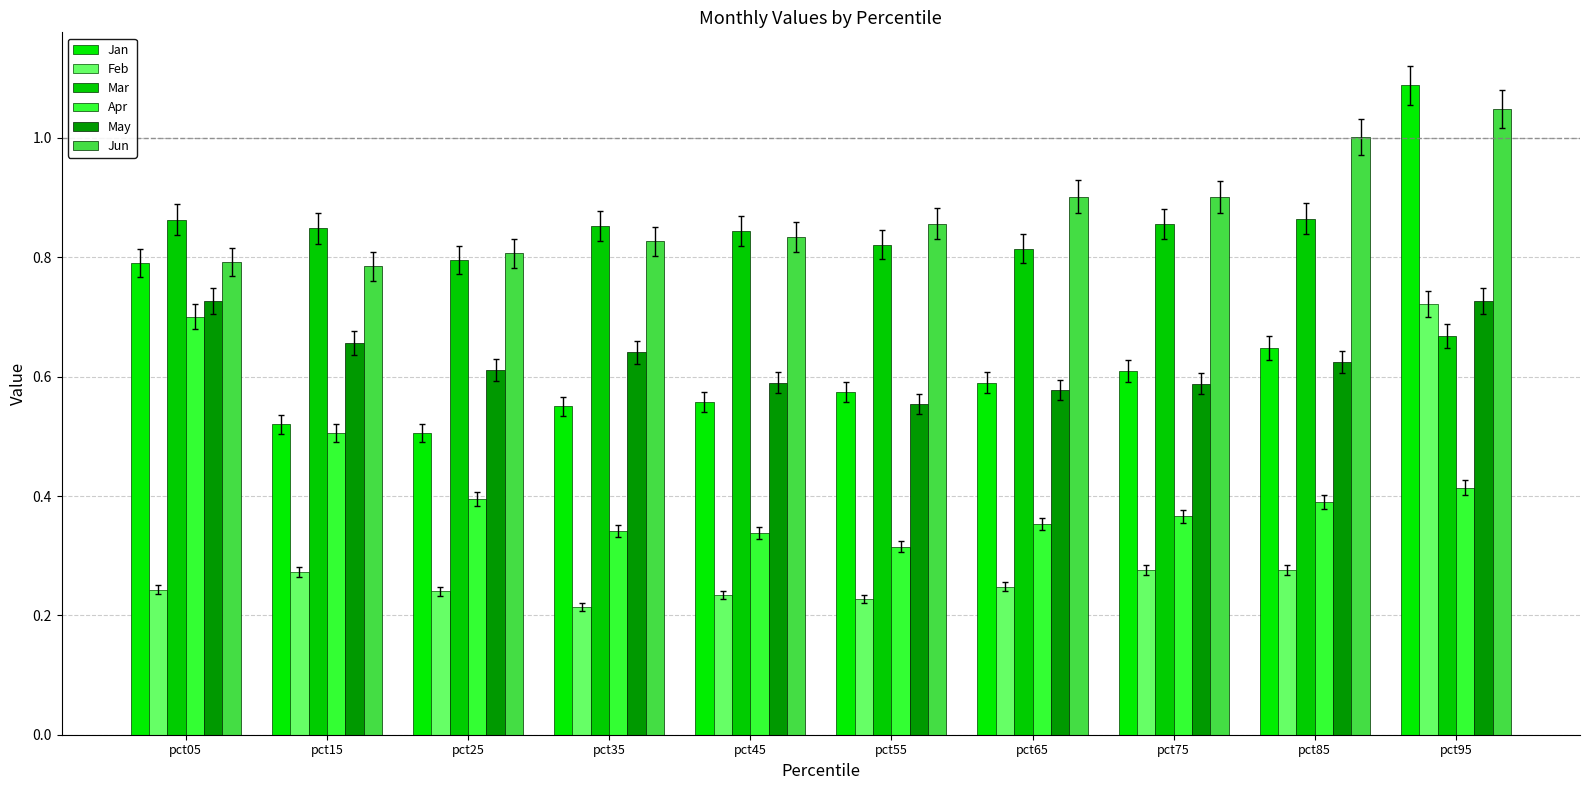

What is the approximate value of Jan at pct05?

0.8